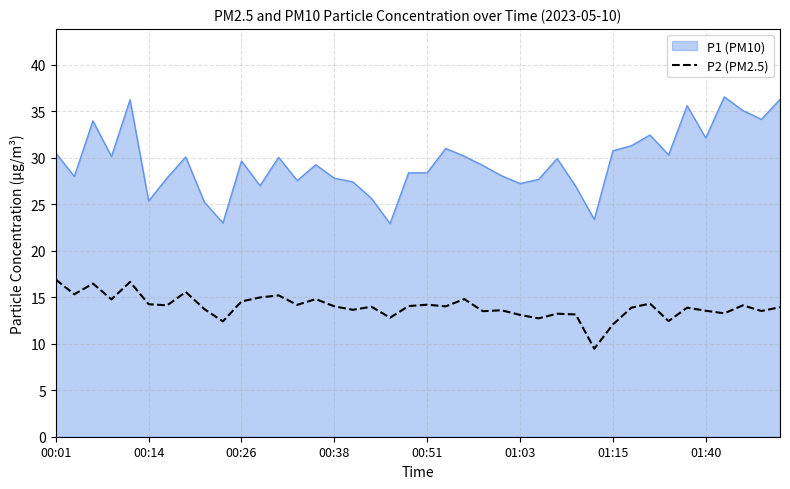

What is the minimum value shown in the chart?

9.5